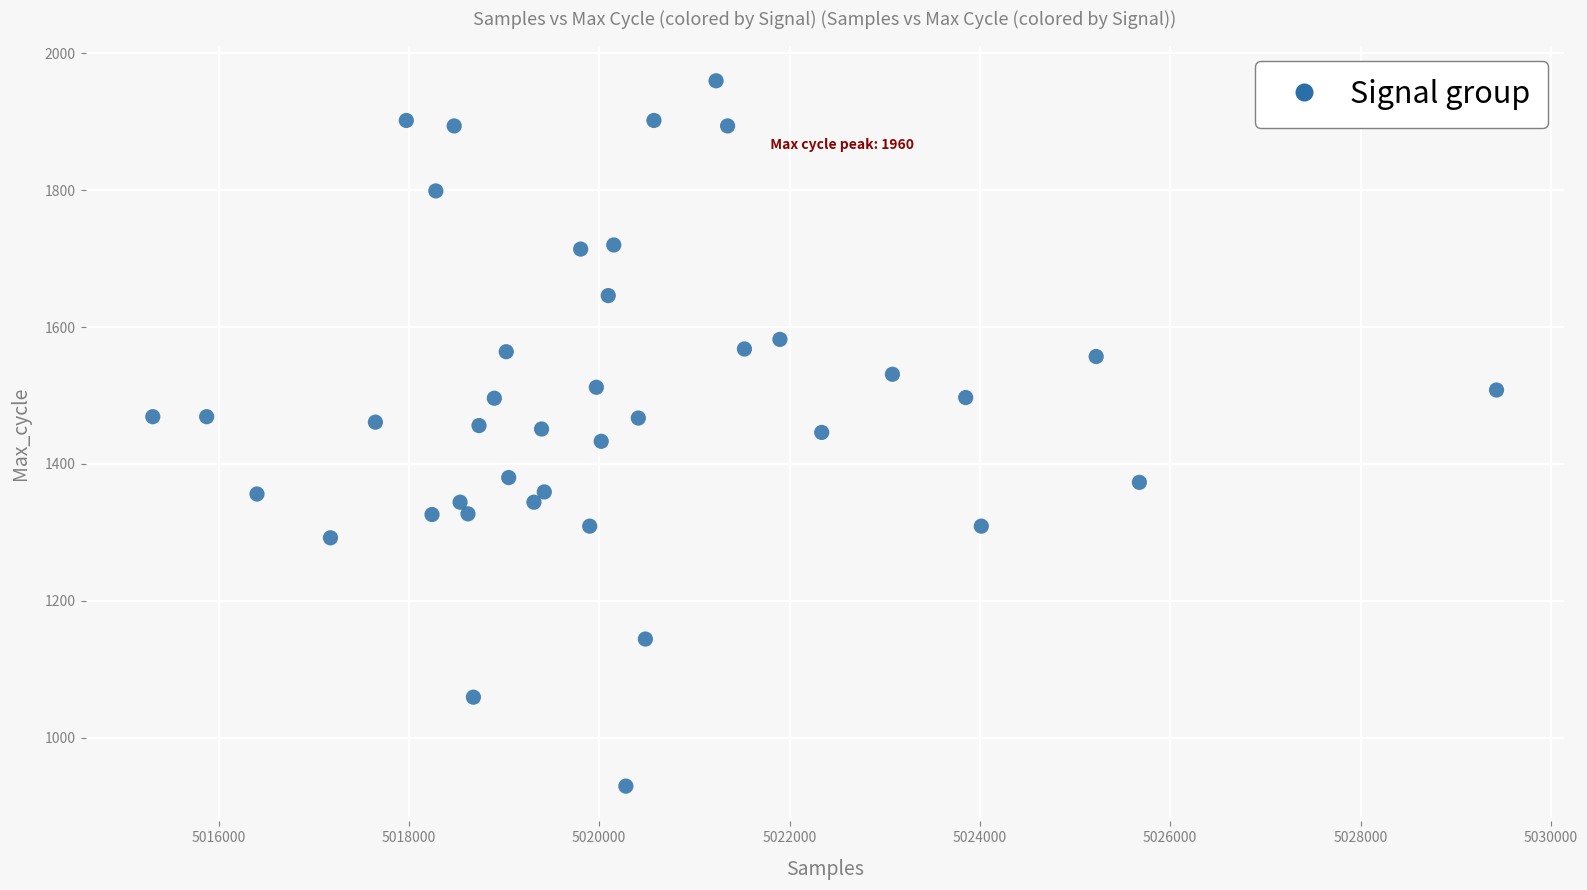

What is the range of Y values (max minus min)?

1031